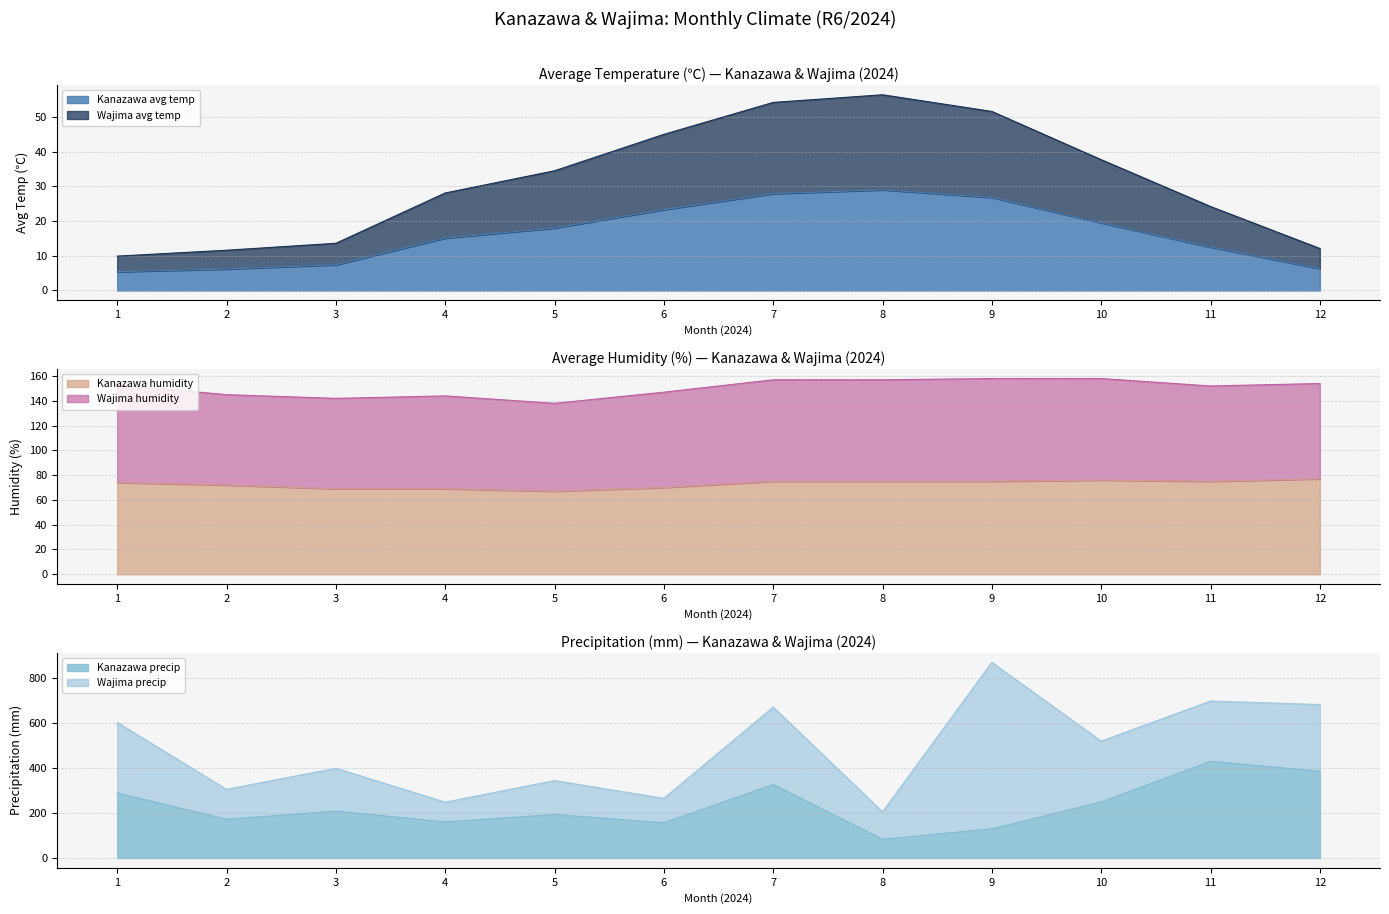

Between 2 and 6, which is larger?

6